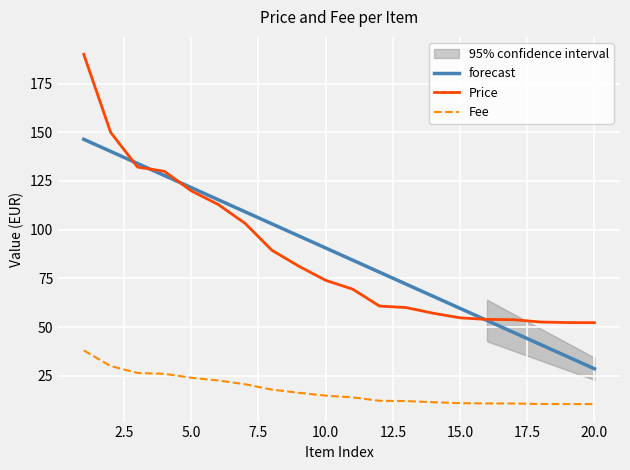

What is the highest value of the Price series?

190.0